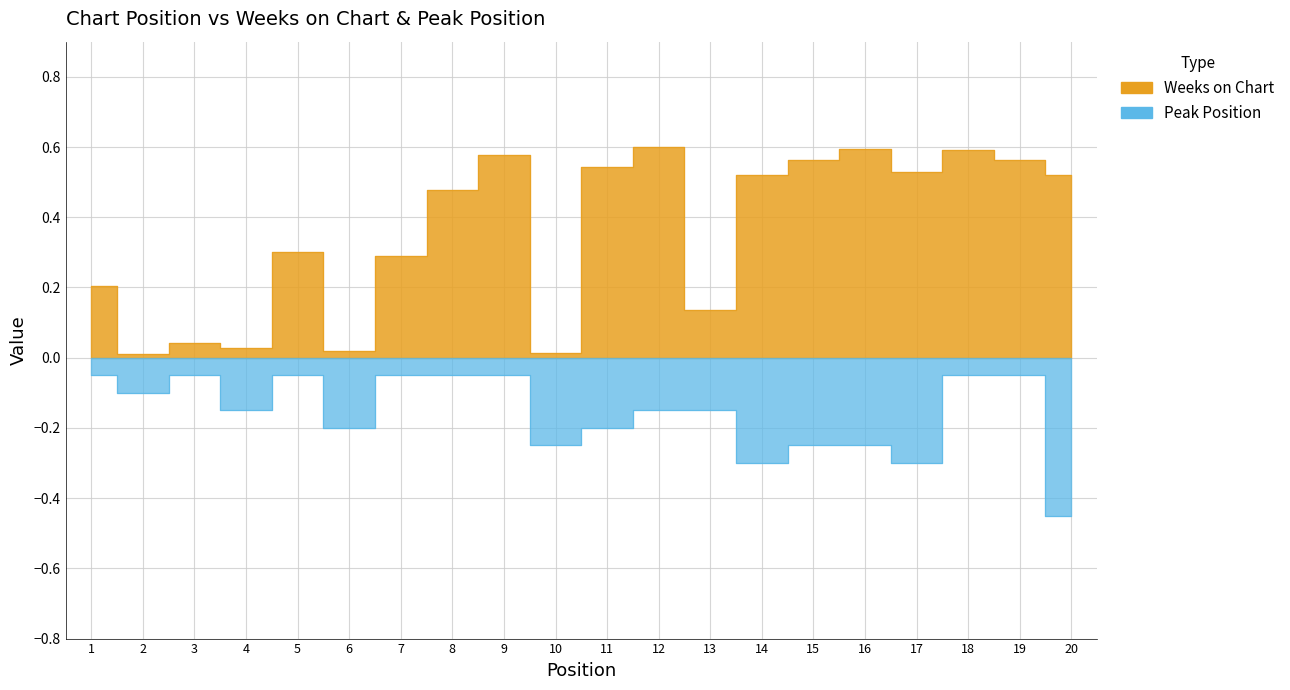

Which has a higher value, 12 or 8?

12